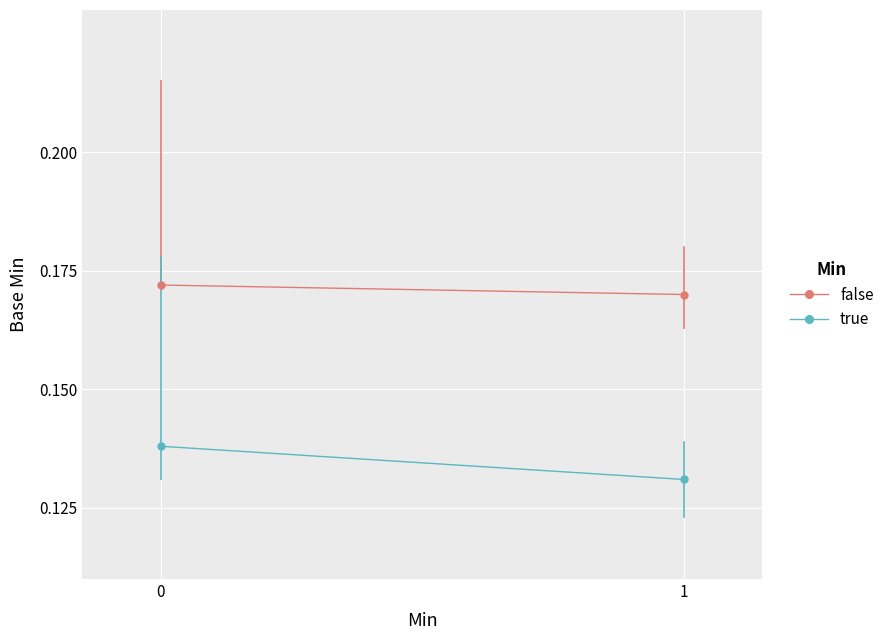

What is the greatest value displayed?

0.2